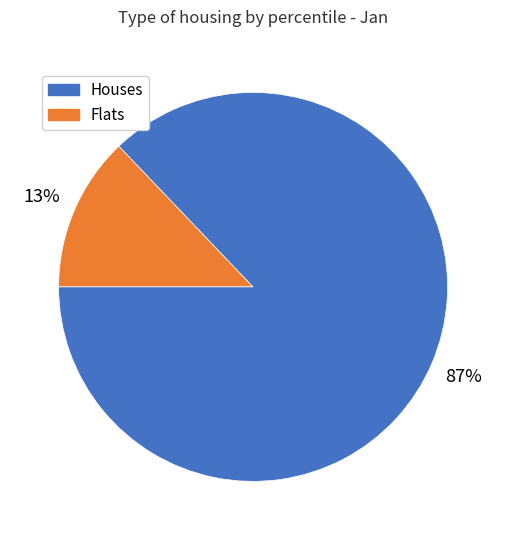

To the nearest percent, what is the difference between the largest and smallest slice percentages?

74%